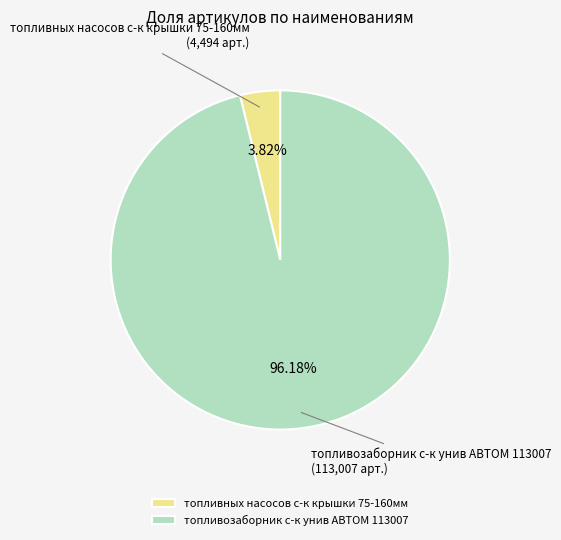

How much of the chart is everything except топливных насосов с-к крышки 75-160мм?

96.2%